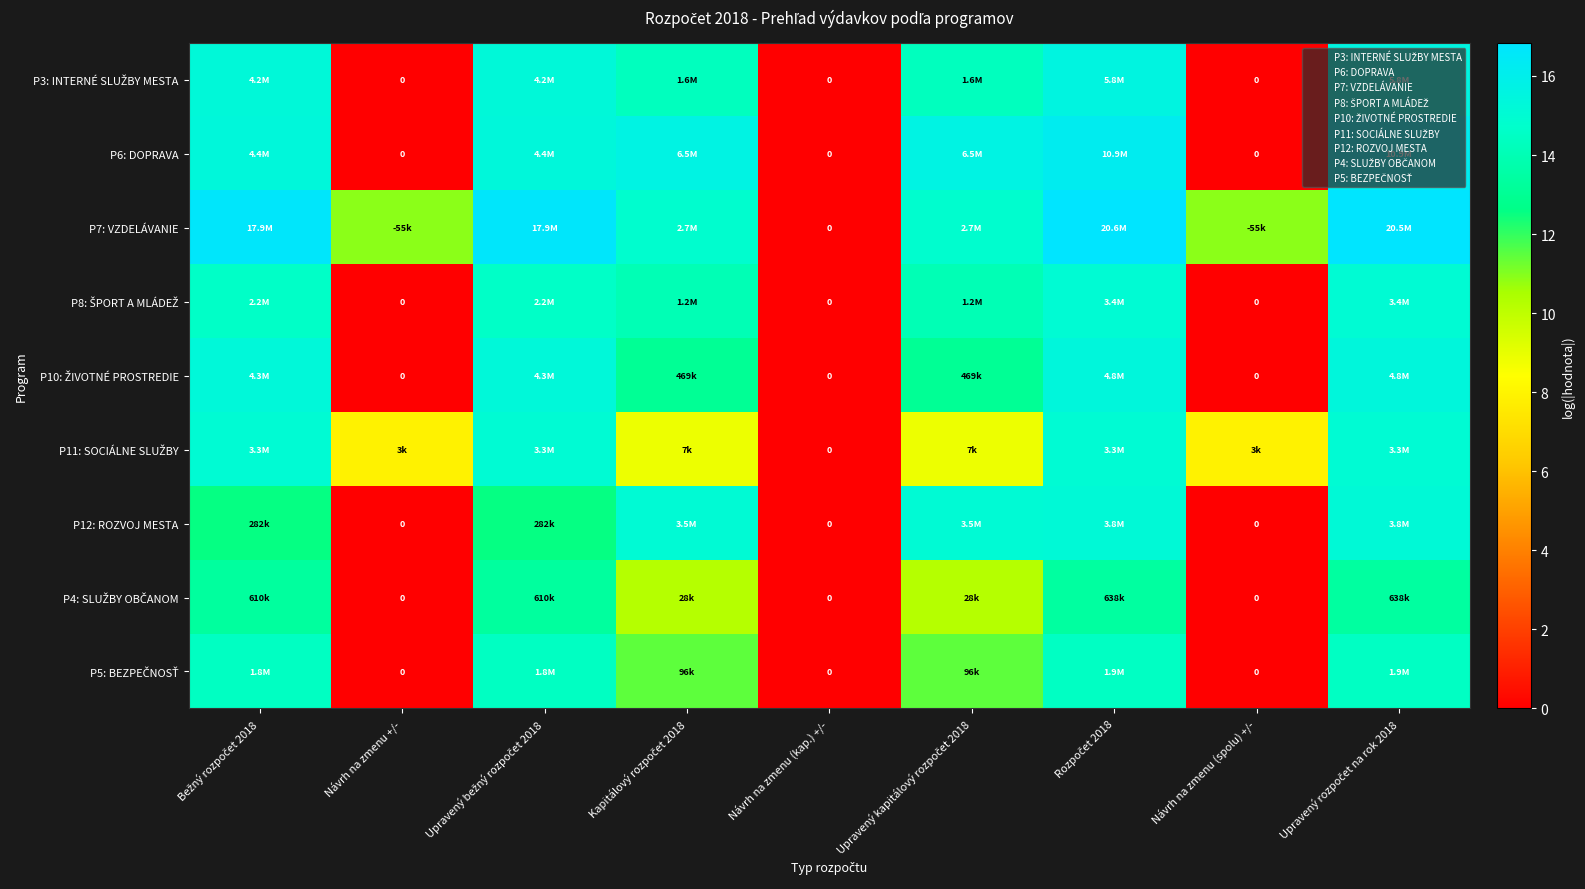

What is the difference between the maximum and minimum values in the P10: ŽIVOTNÉ PROSTREDIE series?

15.4